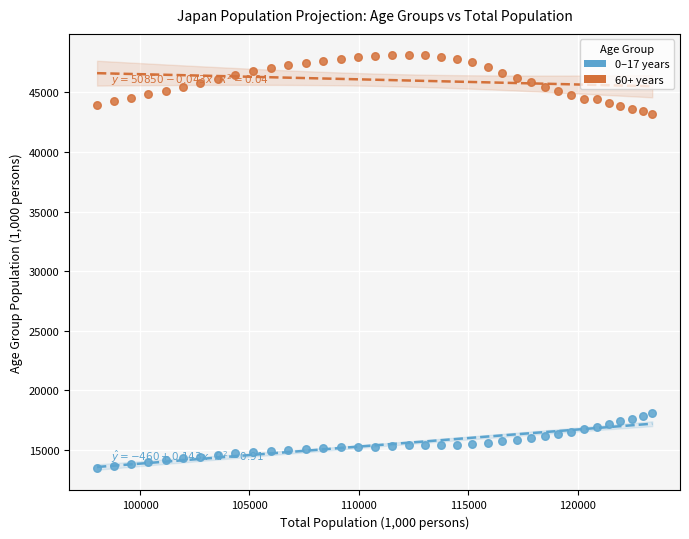

Across all data points, what is the range of Y values (max minus min)?

34631.8